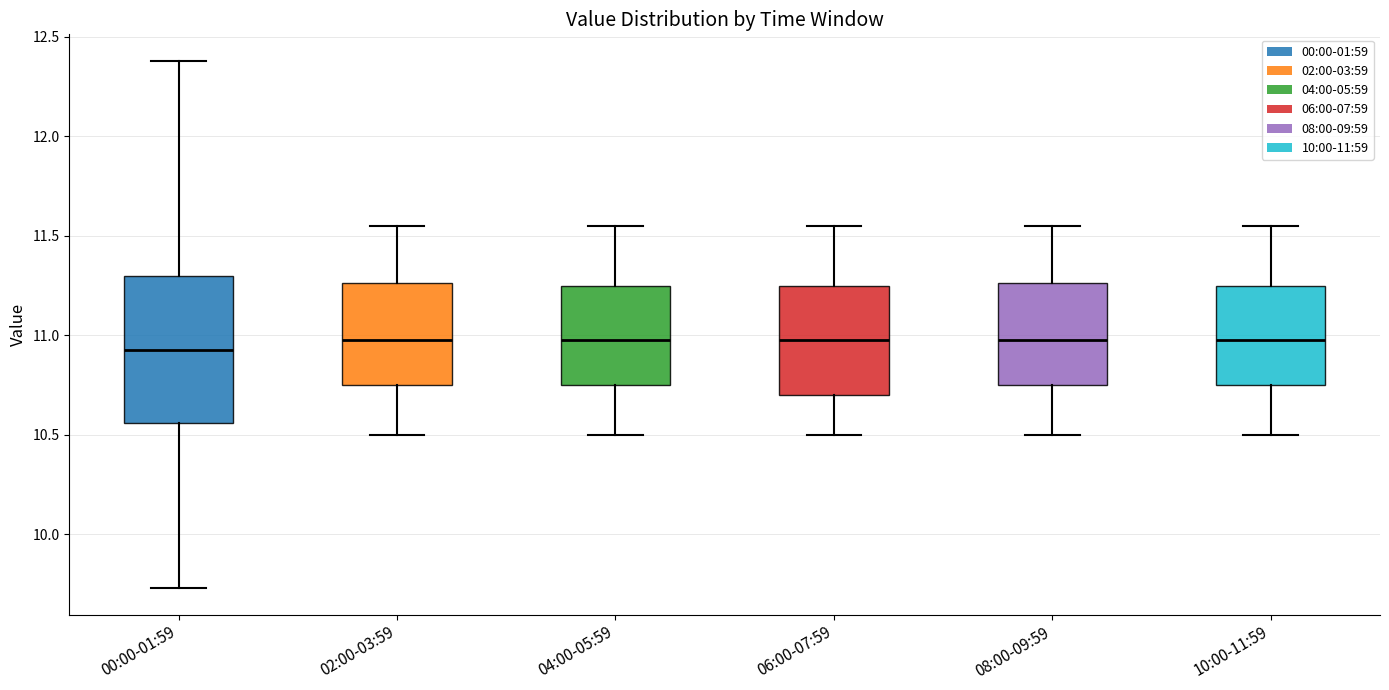

Reading left to right, read every box against the y-axis: the position of its median line, the range the box covers, and the ends of its whiskers. The values are not printed on the chart, so give them approximately, as read against the axis.

00:00-01:59: median 10.95, box 10.55 to 11.30, whiskers 9.75 to 12.40
02:00-03:59: median 11.00, box 10.75 to 11.25, whiskers 10.50 to 11.55
04:00-05:59: median 11.00, box 10.75 to 11.25, whiskers 10.50 to 11.55
06:00-07:59: median 11.00, box 10.70 to 11.25, whiskers 10.50 to 11.55
08:00-09:59: median 11.00, box 10.75 to 11.25, whiskers 10.50 to 11.55
10:00-11:59: median 11.00, box 10.75 to 11.25, whiskers 10.50 to 11.55